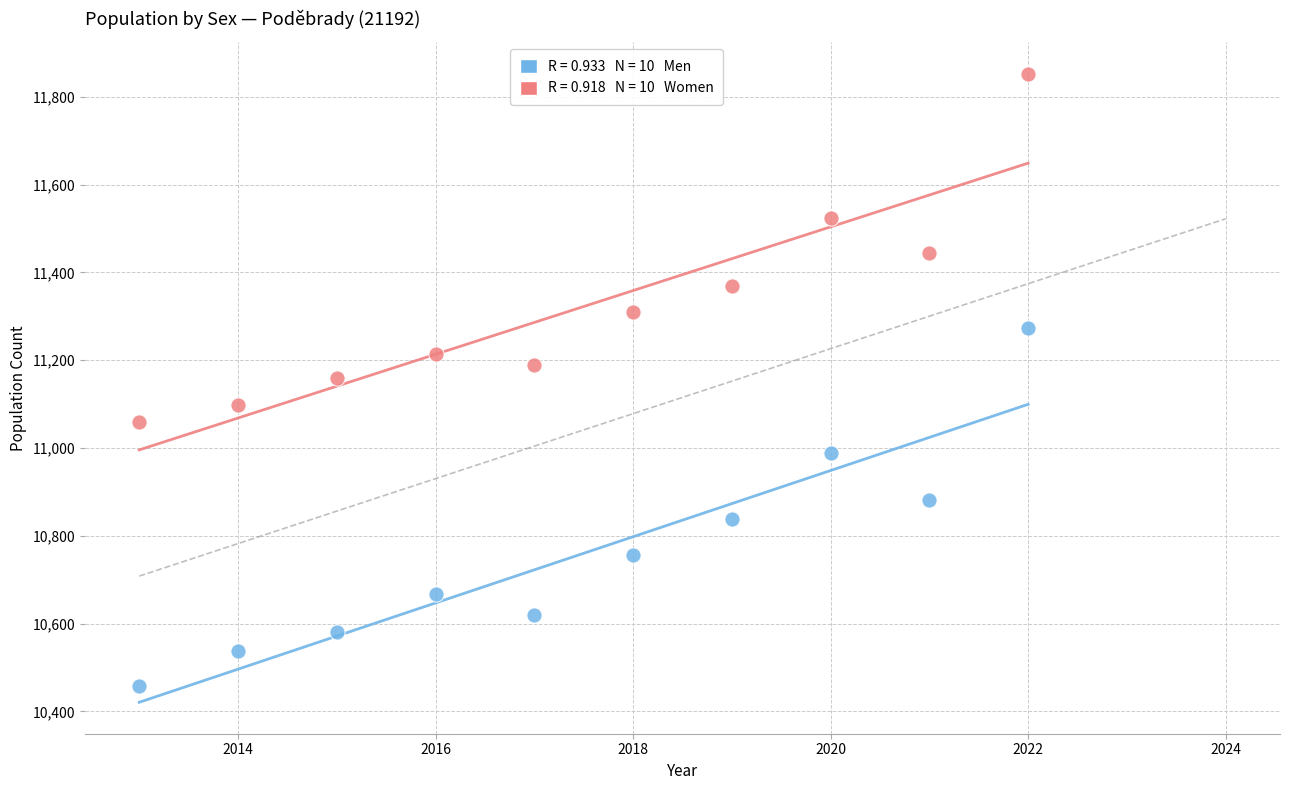

Across all data points, what is the range of X values (max minus min)?

9